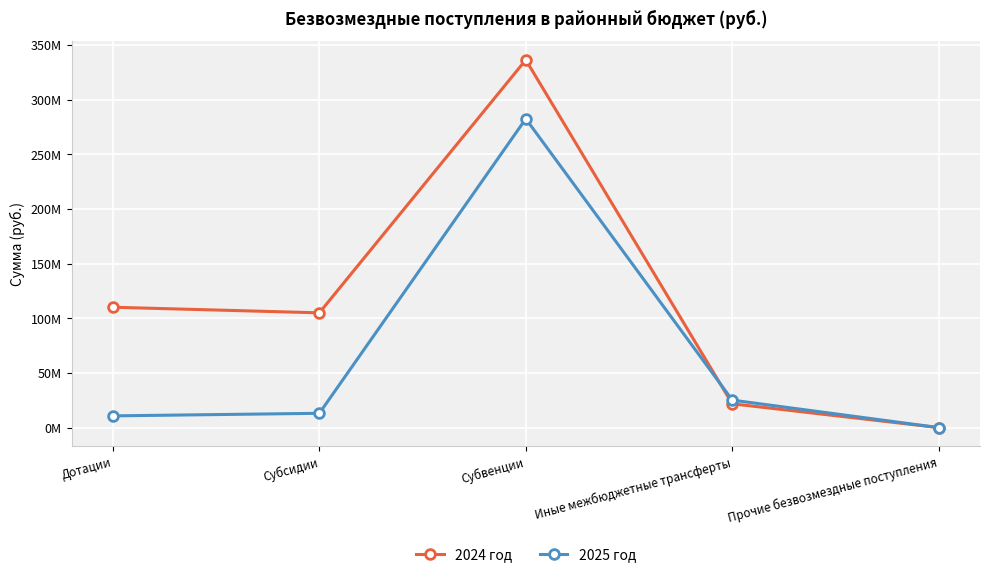

At Прочие безвозмездные поступления, list the series in order from largest to smallest.

2024 год, 2025 год